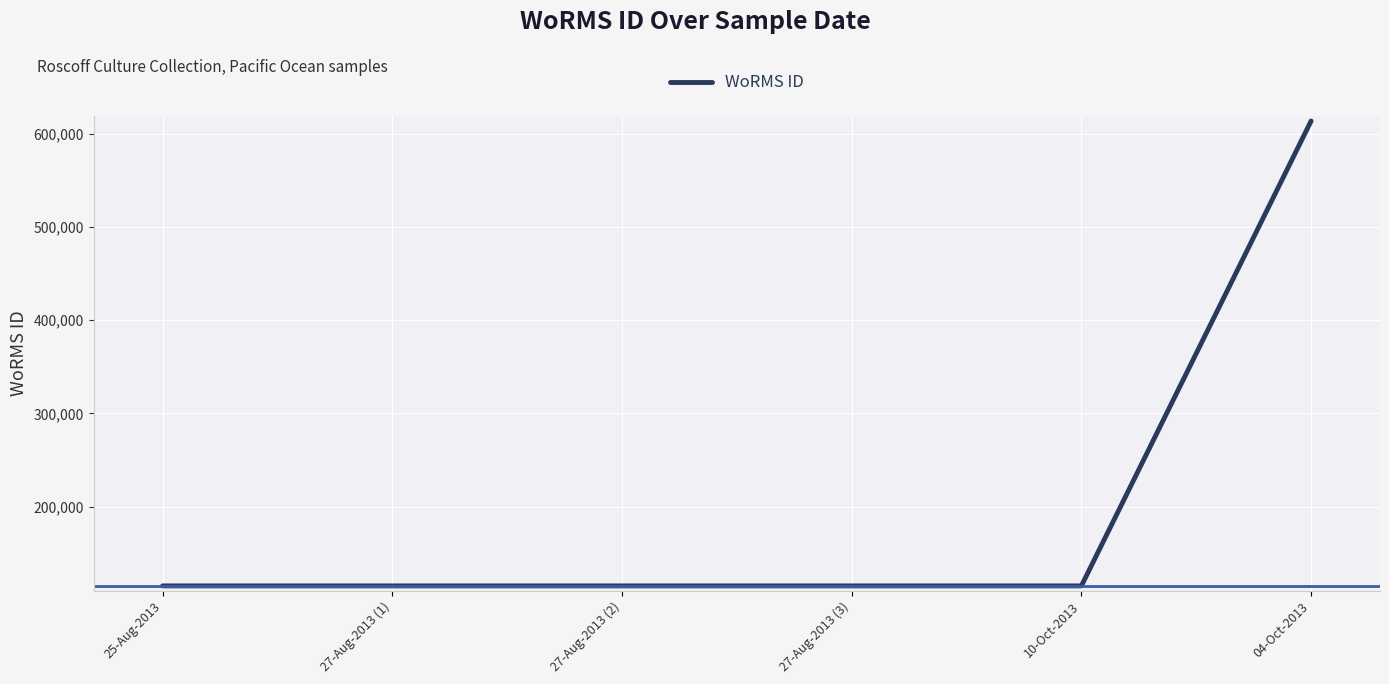

What is the sum of all values?

1188870